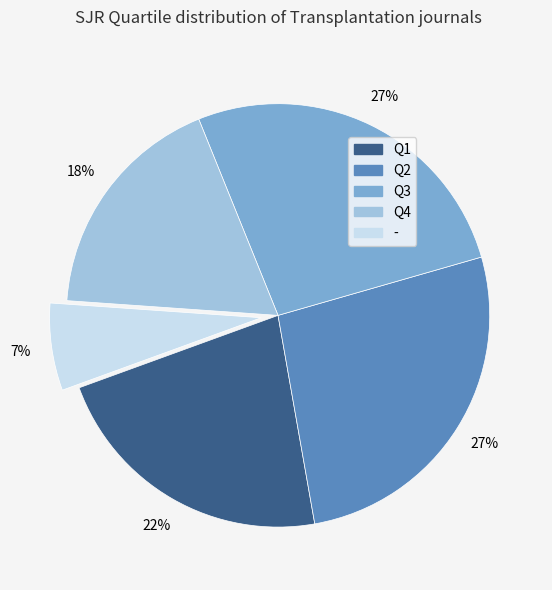

Is it true that - is 1% of the pie?

False